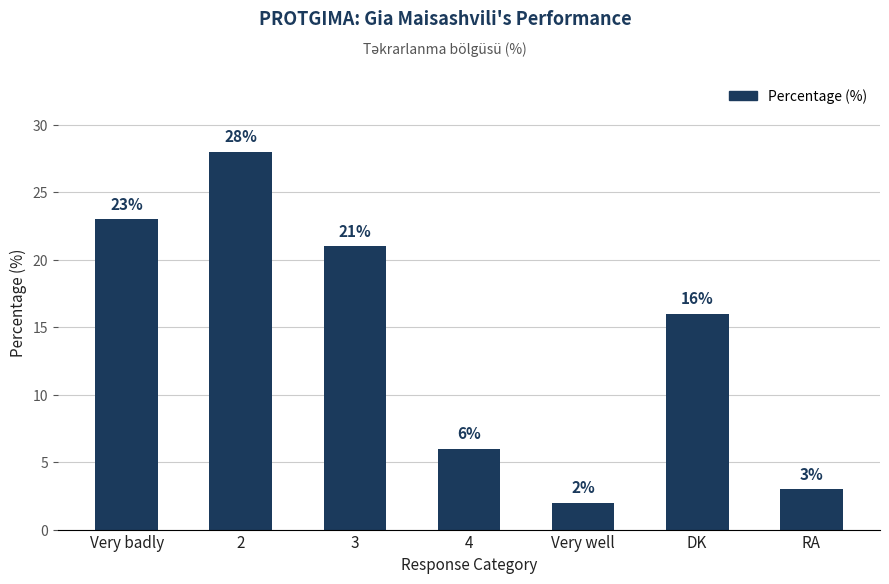

The chart shows a value of 30 at Very badly. True or false?

False